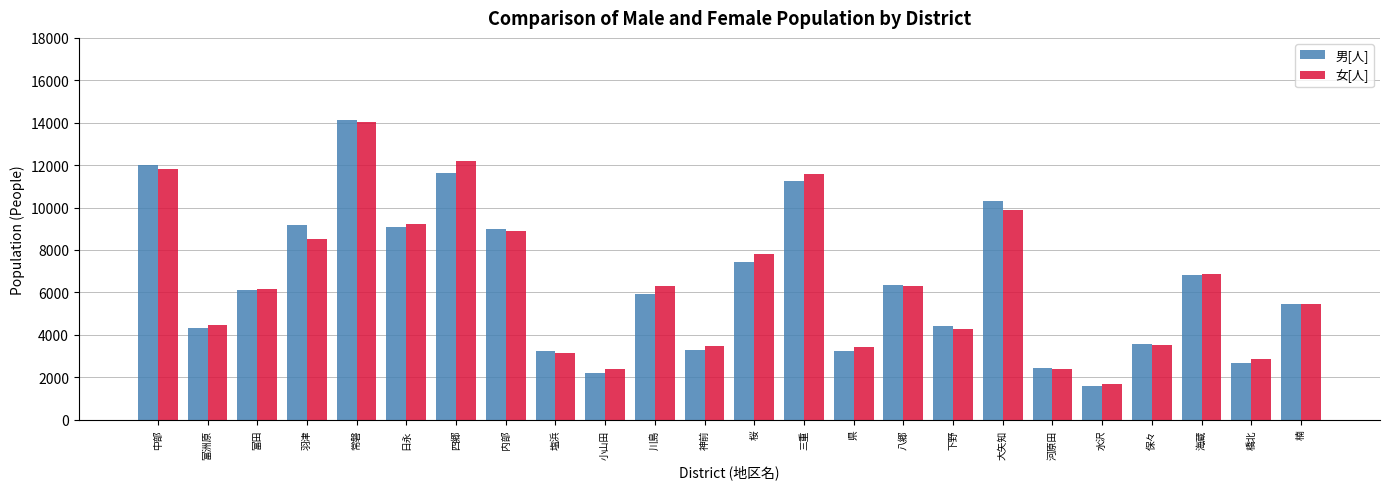

What are all the series names shown in the legend?

男[人], 女[人]